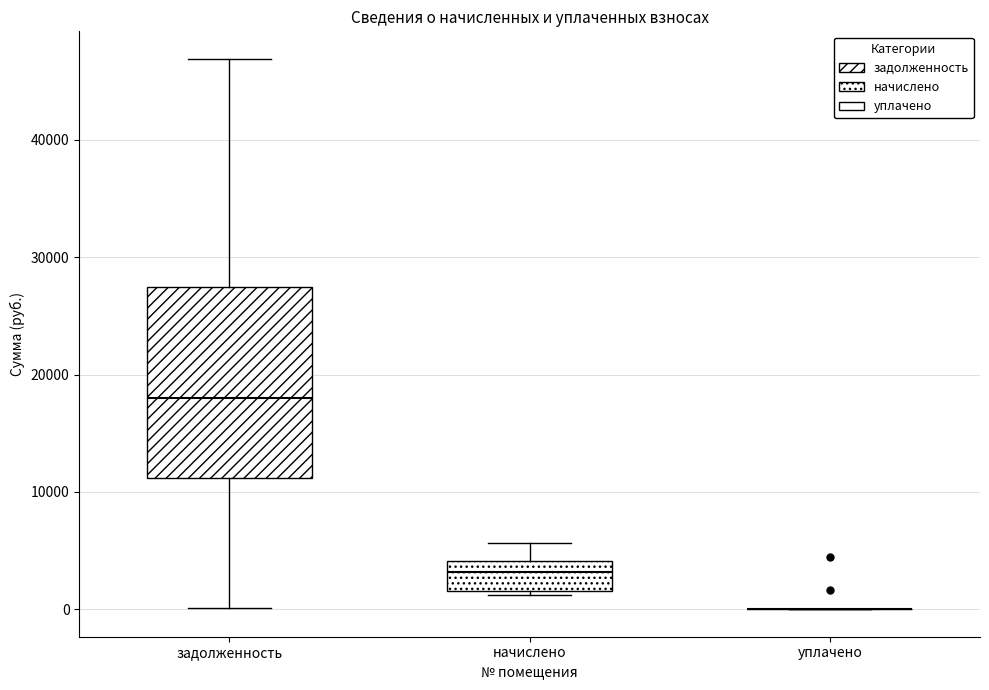

Reading left to right, transcribe this box plot: for each box, give where its median line is, the range the box spans, and where its two whiskers end, as read against the y-axis. The values are not printed on the chart, so give them approximately, as read against the axis.

задолженность: median 18000, box 11000 to 27000, whiskers 0 to 47000
начислено: median 3000, box 2000 to 4000, whiskers 1000 to 6000
уплачено: box collapsed to a line at 0, whiskers 0 to 0